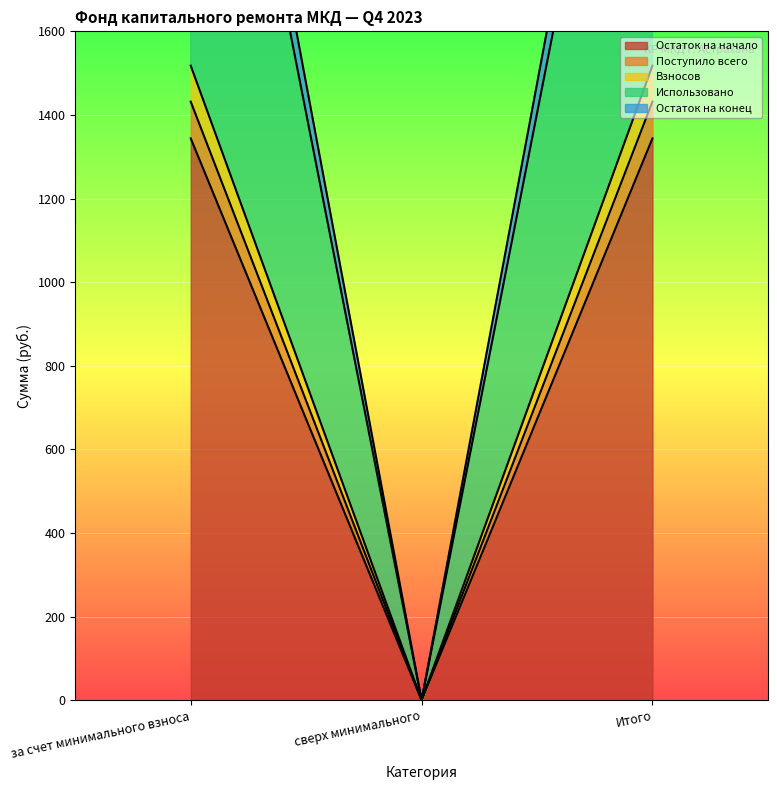

Which label corresponds to the smallest value in the chart?

сверх минимального